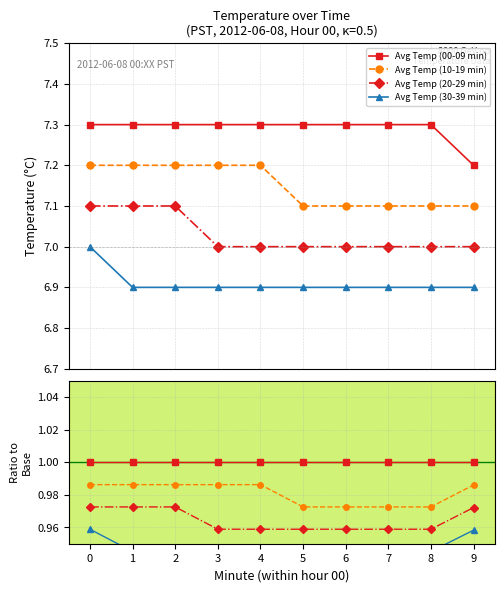

The value of Avg Temp (30-39 min) at 9 is 0.5. True or false?

False